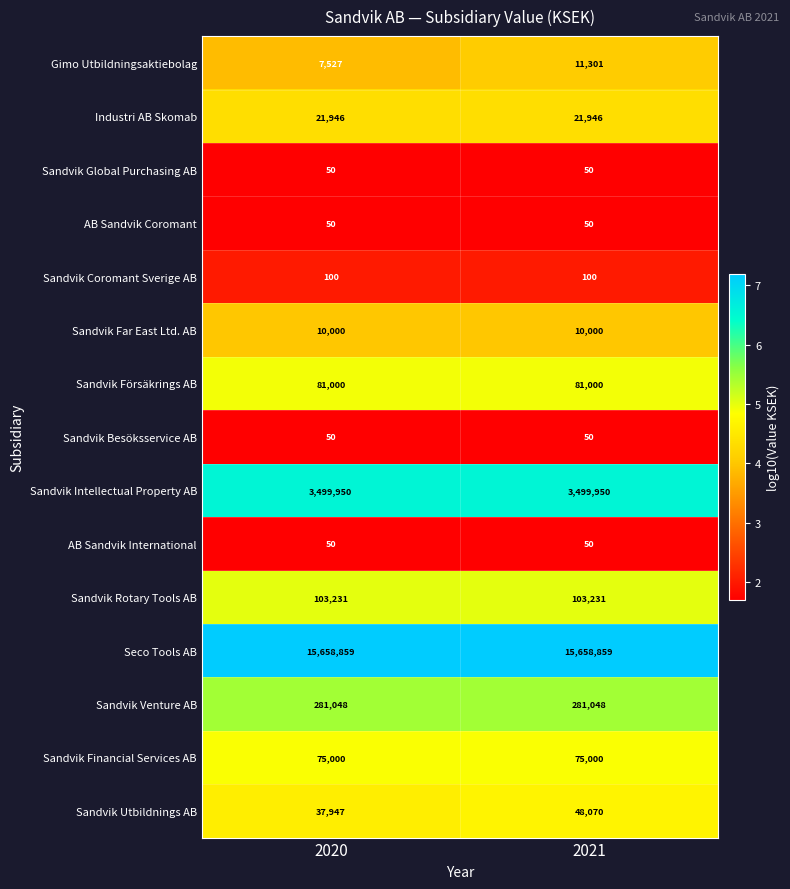

Which series has the widest spread of values?

Sandvik Utbildnings AB